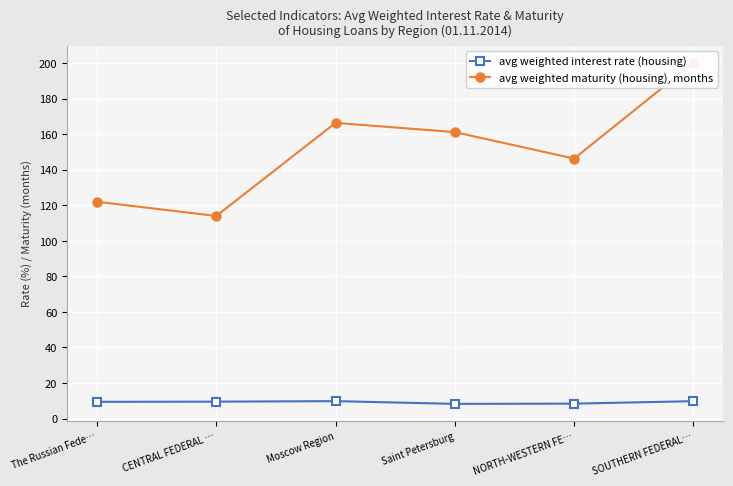

At how many categories does at least one series exceed 97?

6